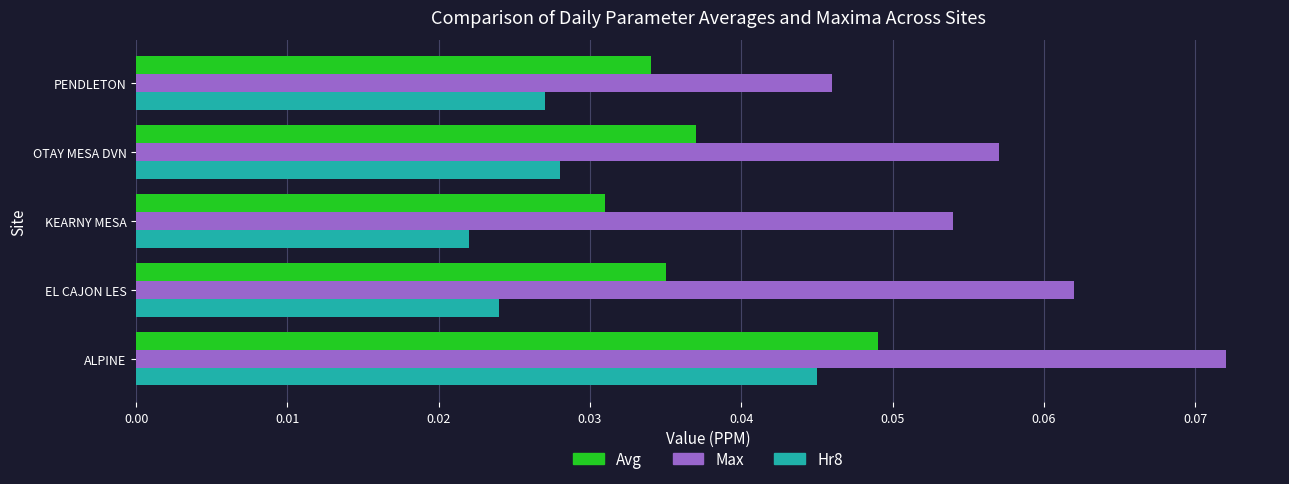

At which category is the sum across all series the highest?

ALPINE